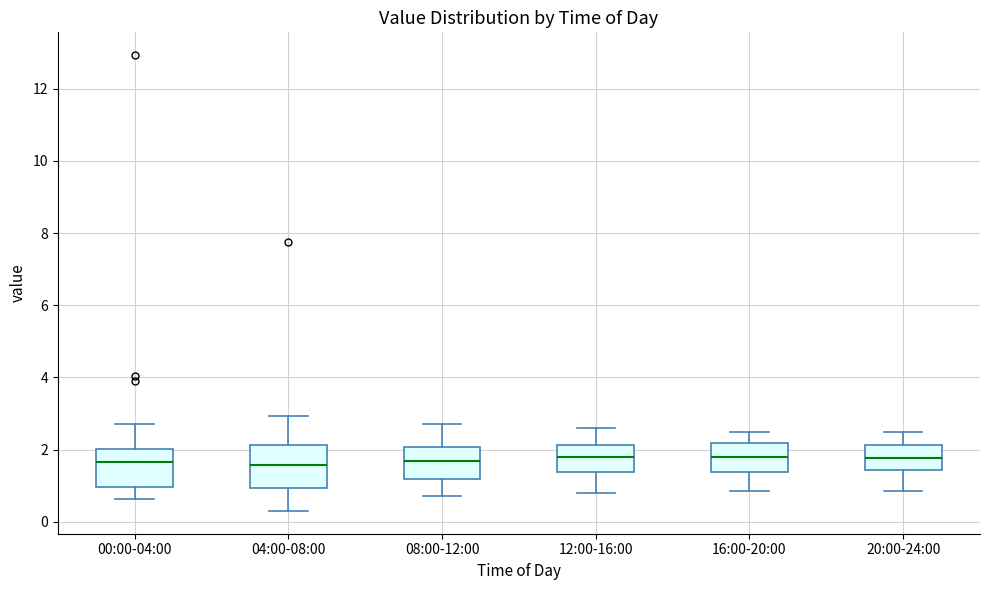

Reading left to right, transcribe this box plot: for each box, give where its median line is, the range the box spans, and where its two whiskers end, as read against the y-axis. The values are not printed on the chart, so give them approximately, as read against the axis.

00:00-04:00: median 1.6, box 1.0 to 2.0, whiskers 0.6 to 2.8
04:00-08:00: median 1.6, box 1.0 to 2.2, whiskers 0.4 to 3.0
08:00-12:00: median 1.6, box 1.2 to 2.0, whiskers 0.8 to 2.8
12:00-16:00: median 1.8, box 1.4 to 2.2, whiskers 0.8 to 2.6
16:00-20:00: median 1.8, box 1.4 to 2.2, whiskers 0.8 to 2.6
20:00-24:00: median 1.8, box 1.4 to 2.2, whiskers 0.8 to 2.6